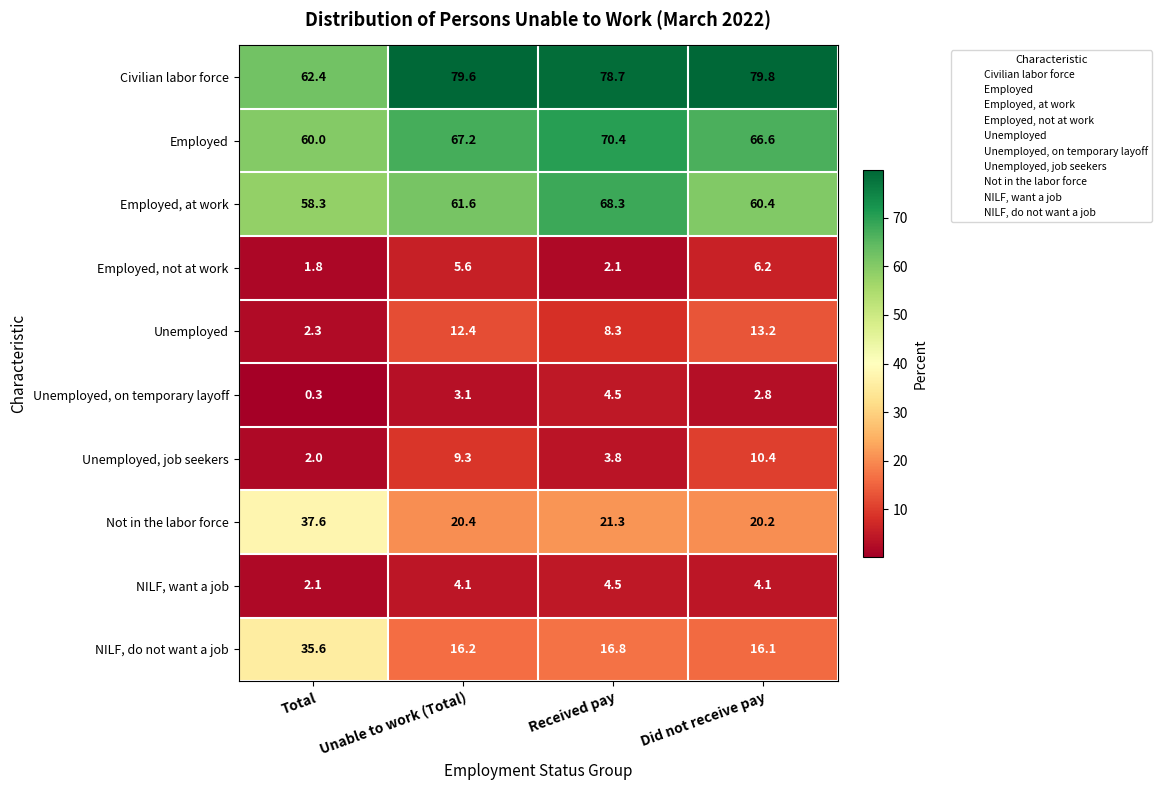

What is the difference between the highest and lowest values at Received pay?

76.6